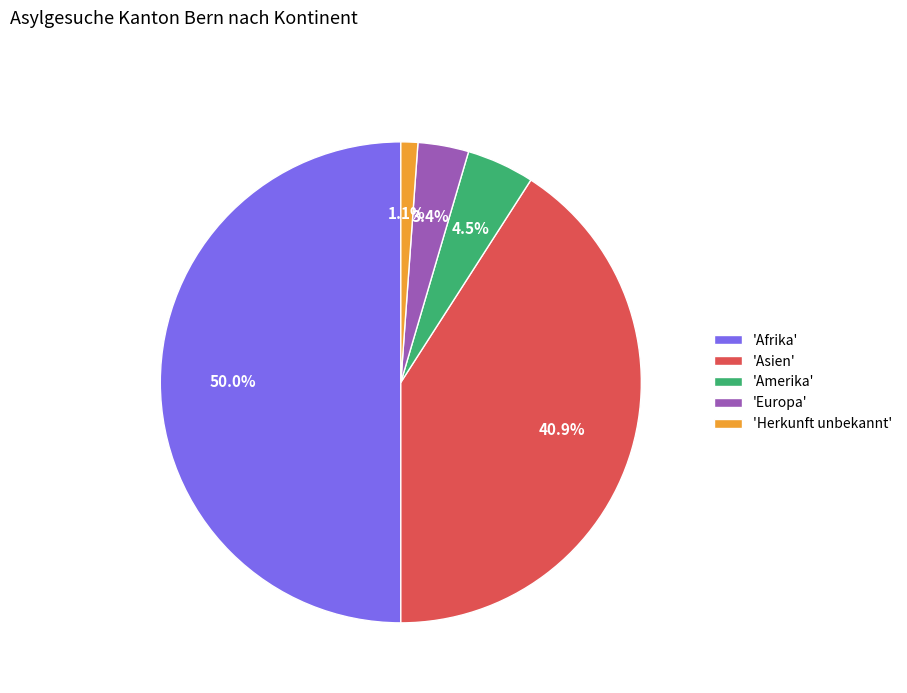

What portion of the pie excludes 'Europa'?

96.6%